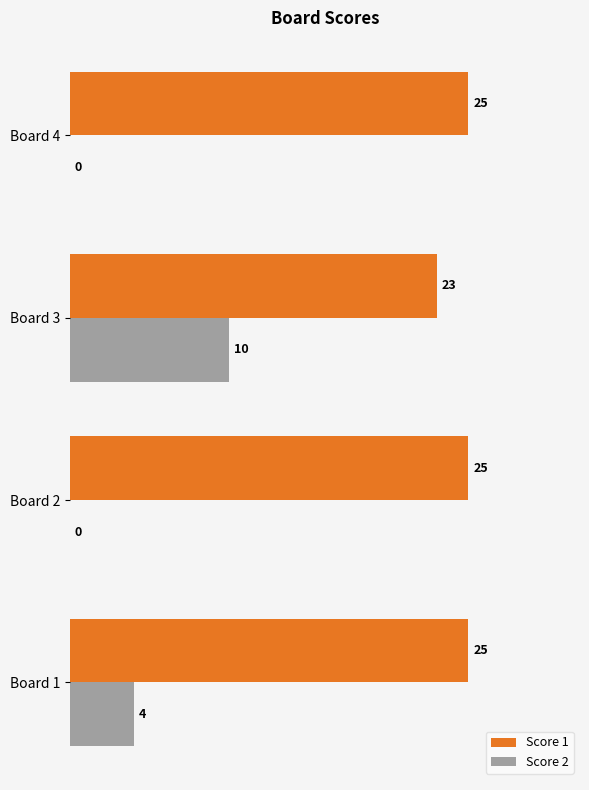

What is the greatest value displayed?

25